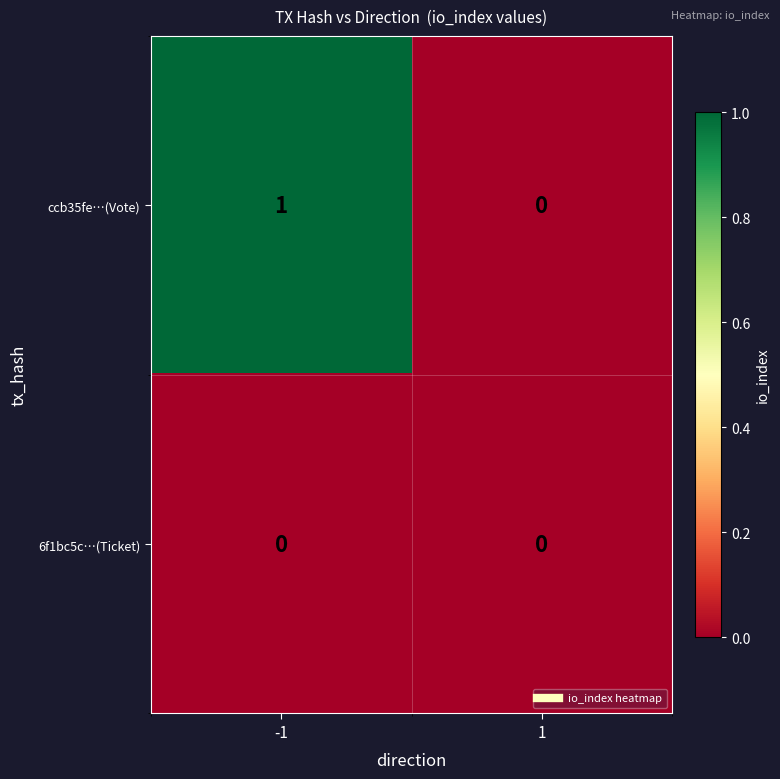

List the series in order of their overall mean, lowest first.

6f1bc5c…(Ticket), ccb35fe…(Vote)